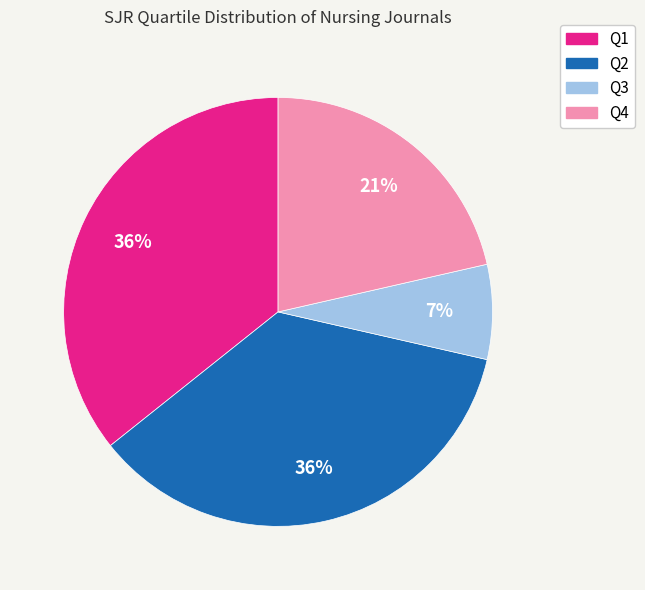

Do Q4 and Q3 together represent more than half of the pie?

No